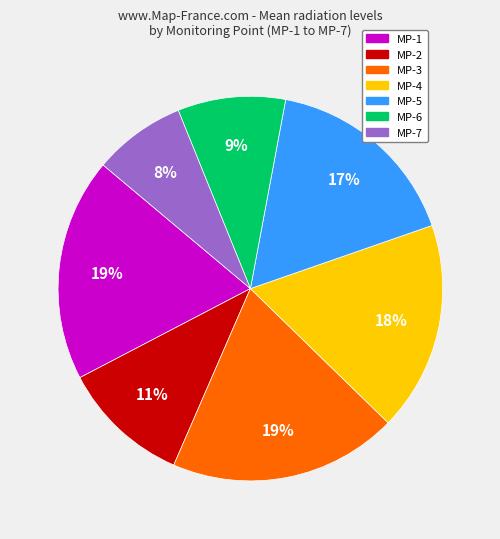

Is there a majority slice in this chart?

No